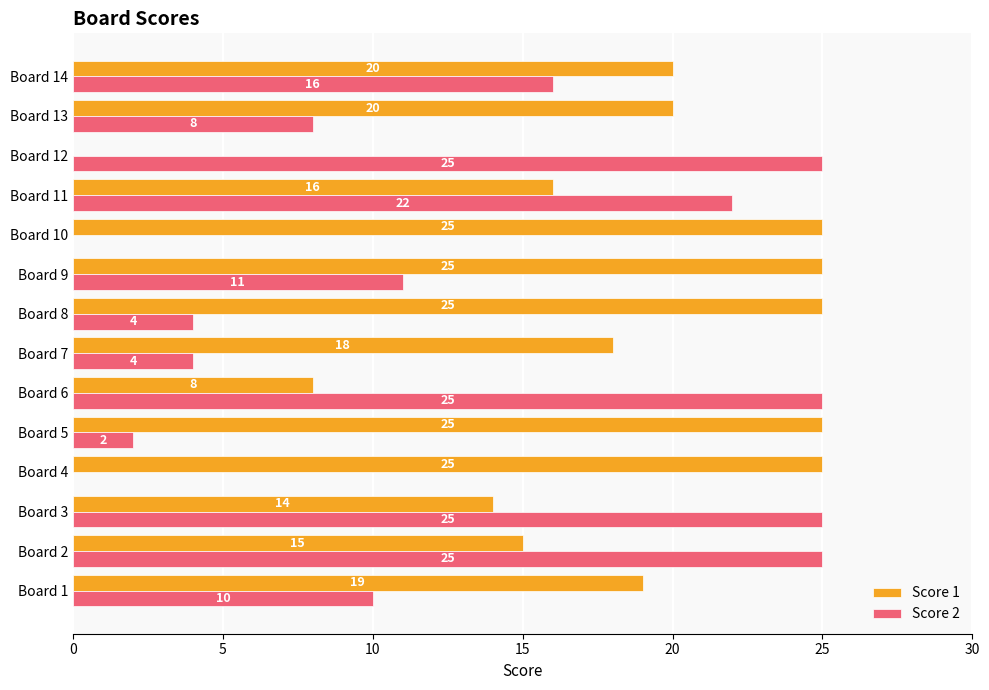

What is the greatest value displayed?

25